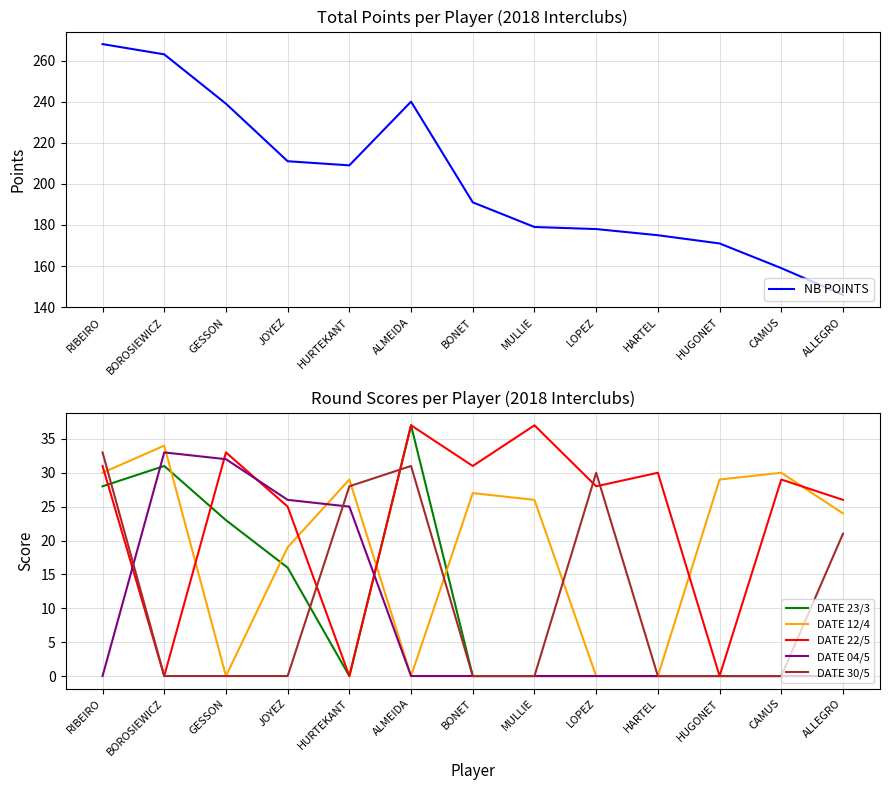

Where is the first local minimum for DATE 22/5?

BOROSIEWICZ